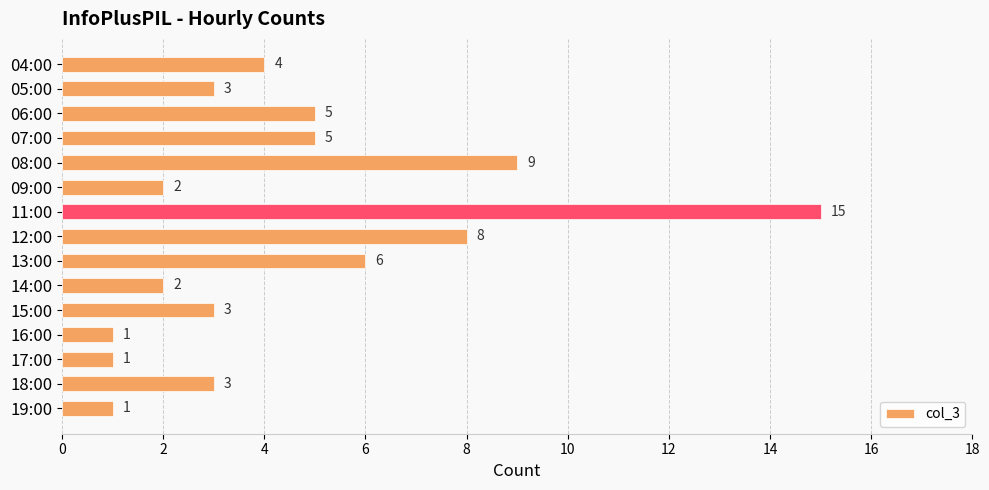

What is the label of the 10th bar from the top?

14:00